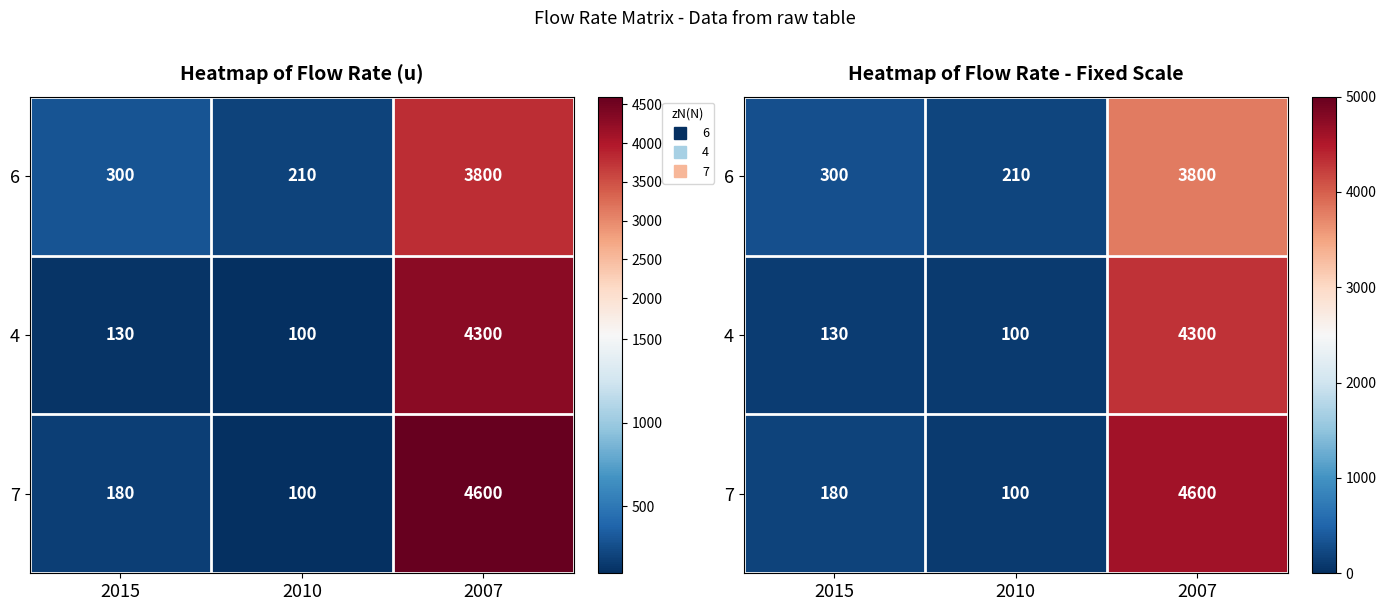

Rank the series by their maximum value, from highest to lowest.

7, 4, 6